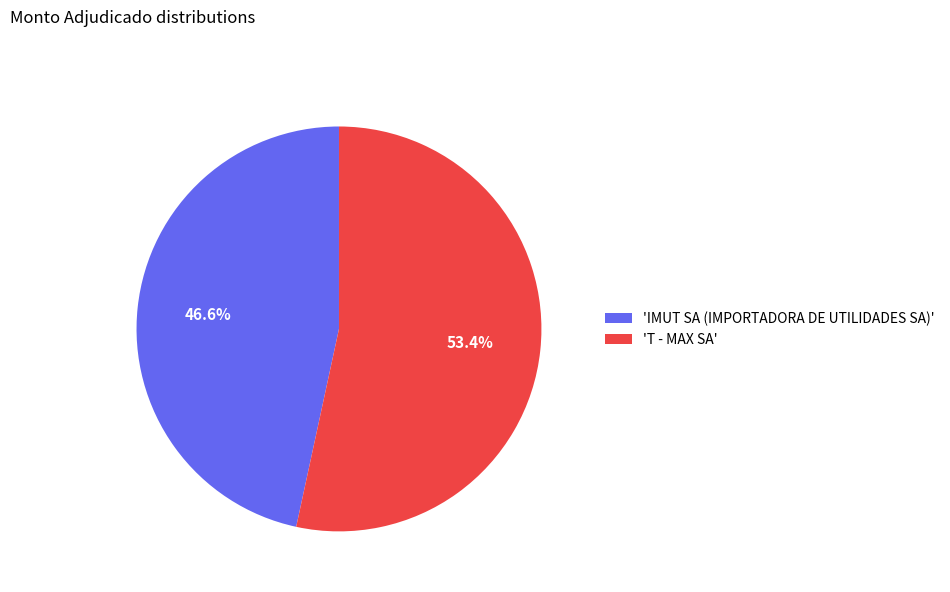

Which category has the biggest portion of the pie?

'T - MAX SA'